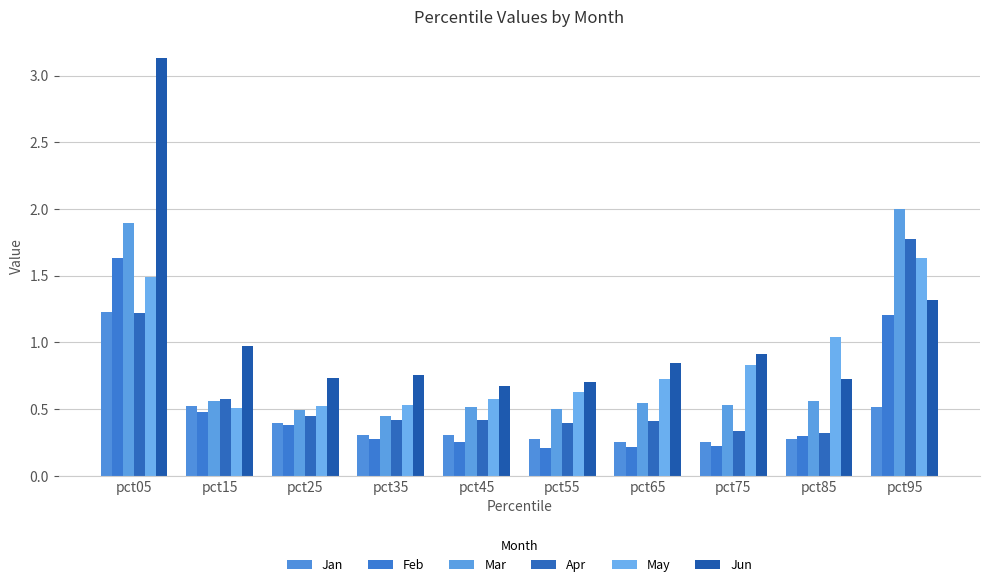

Does the chart contain stacked bars?

No